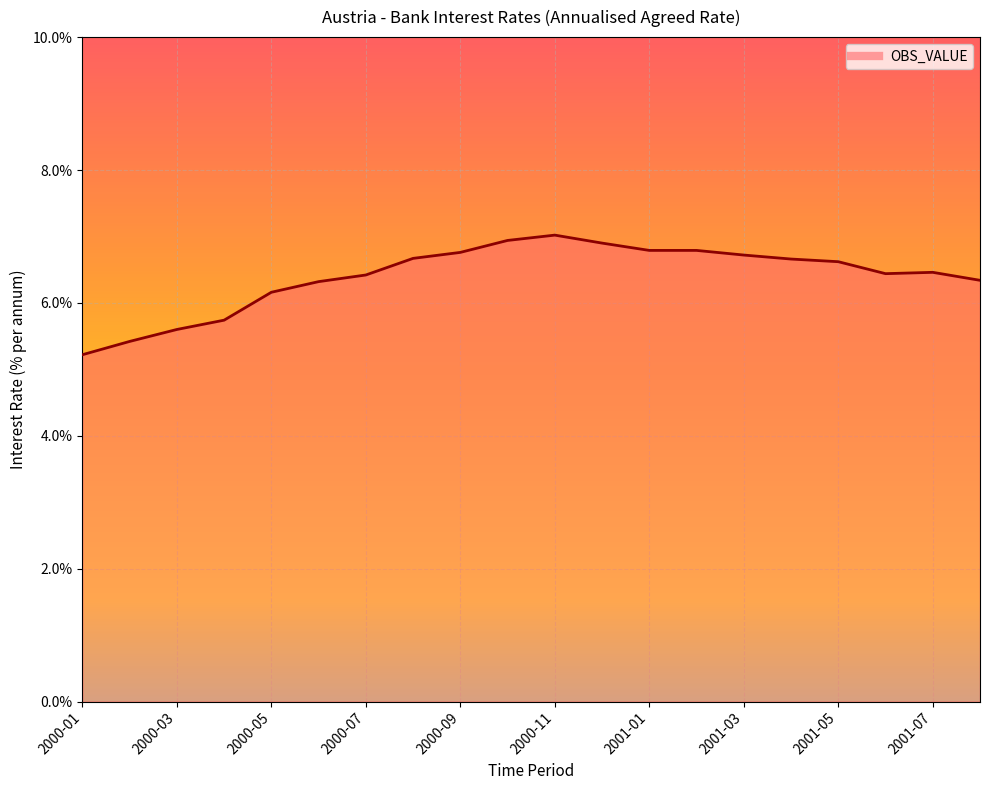

What is the minimum value shown in the chart?

5.2